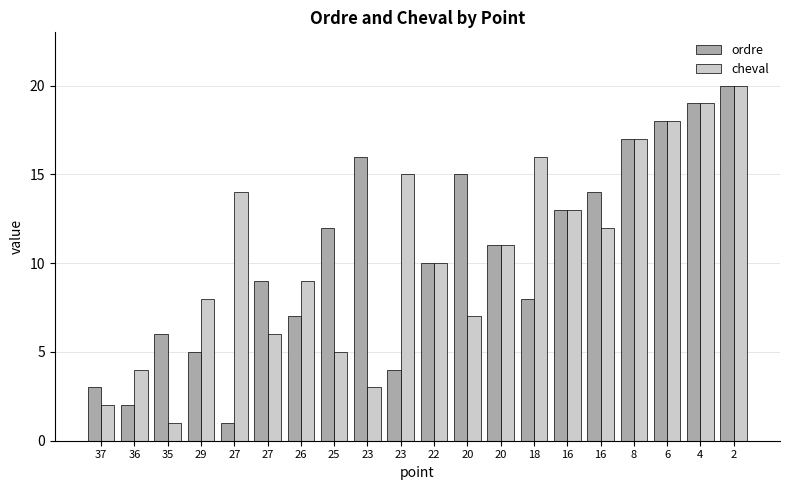

What are all the series names shown in the legend?

ordre, cheval